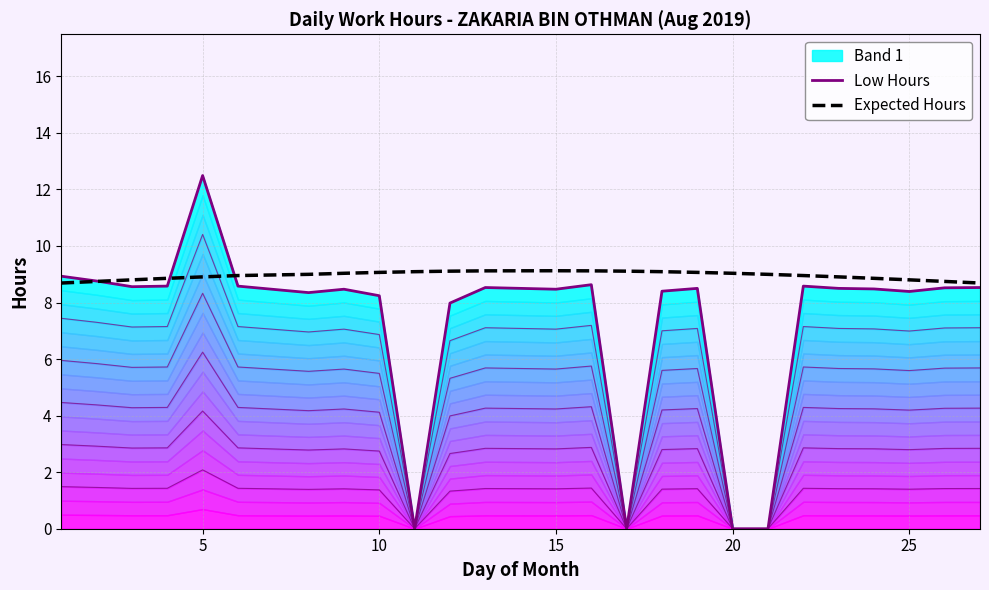

Is it true that Expected Hours equals 8.8 at 25?

True